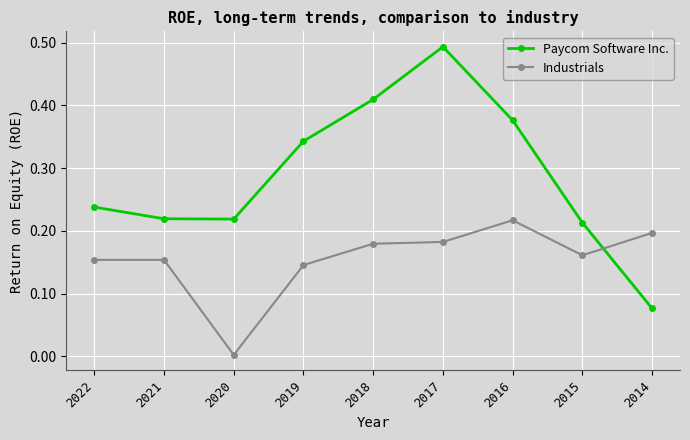

Rank the series by their maximum value, from highest to lowest.

Paycom Software Inc., Industrials